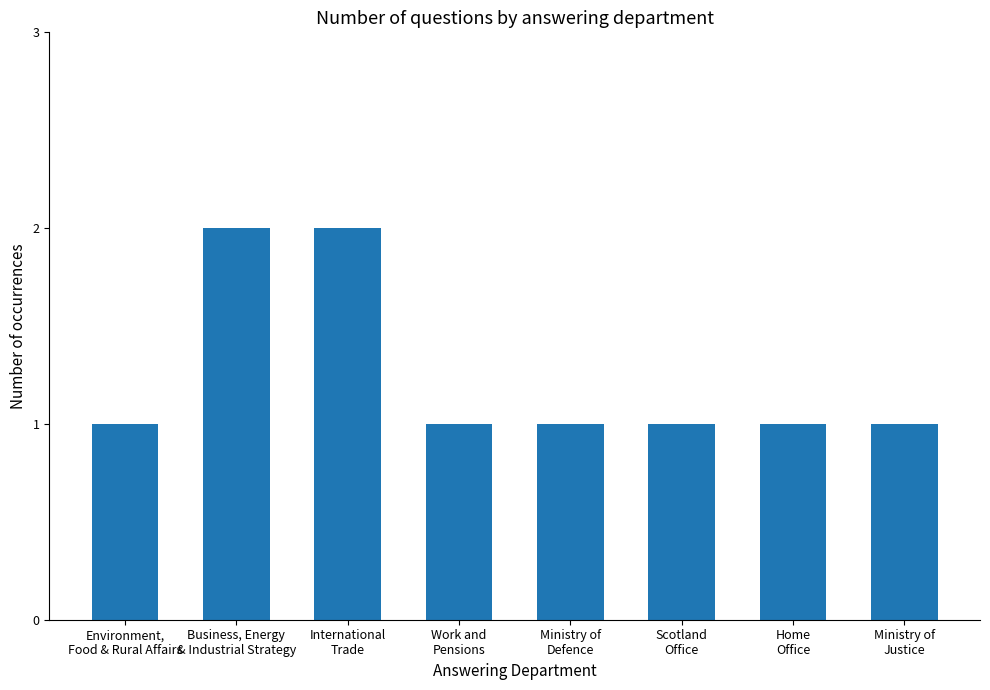

What is the value of the 6th bar from the left?

1